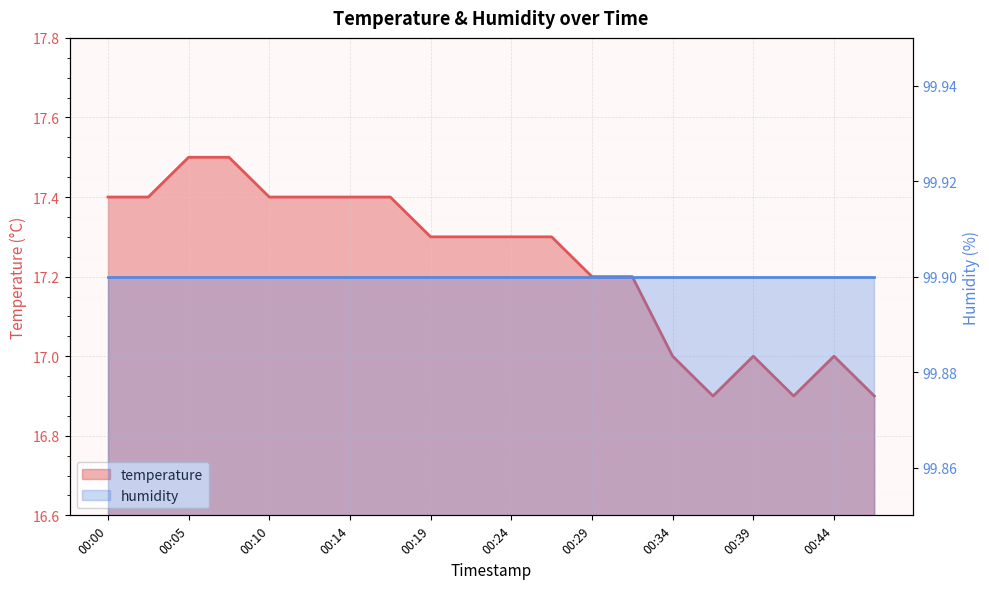

How many values are between 17 and 18?

17